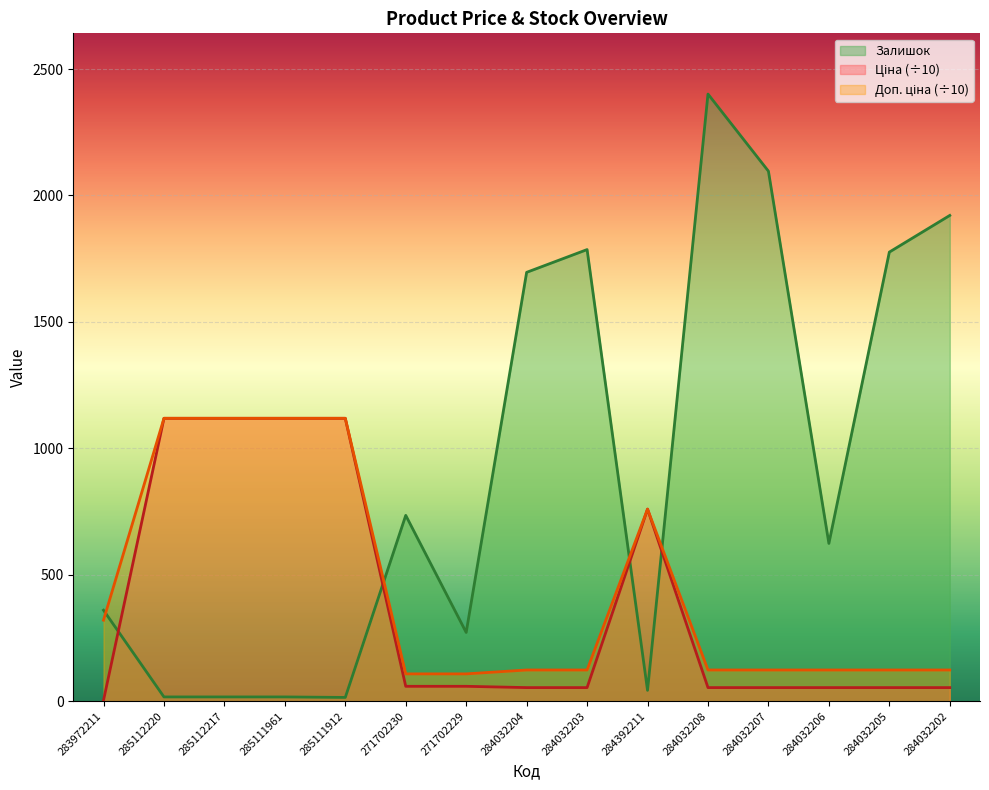

The value of Ціна at 284032207 is 53.9. True or false?

True